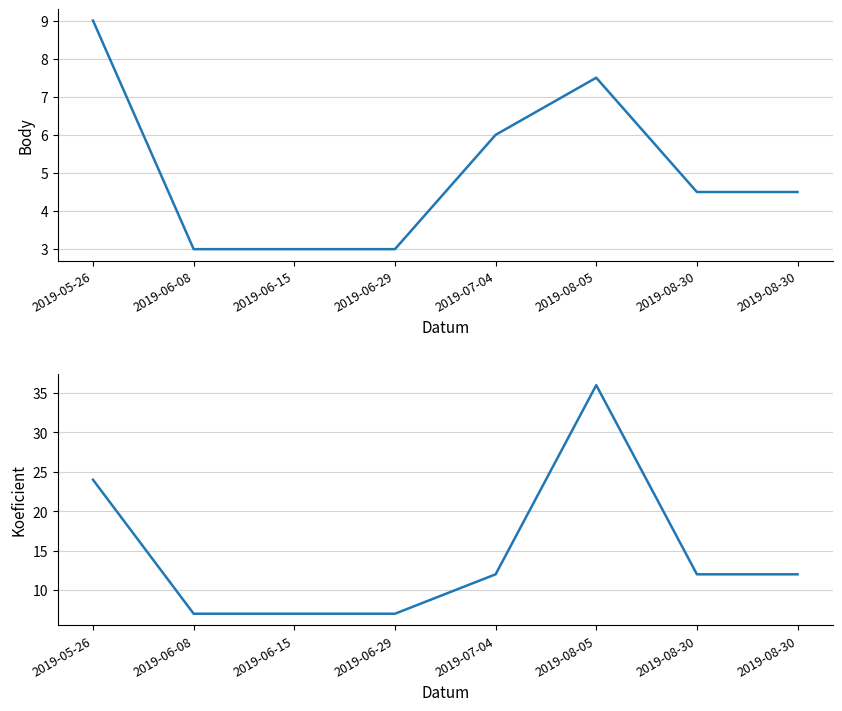

Rank the series by their average value, from highest to lowest.

Koeficient, Body